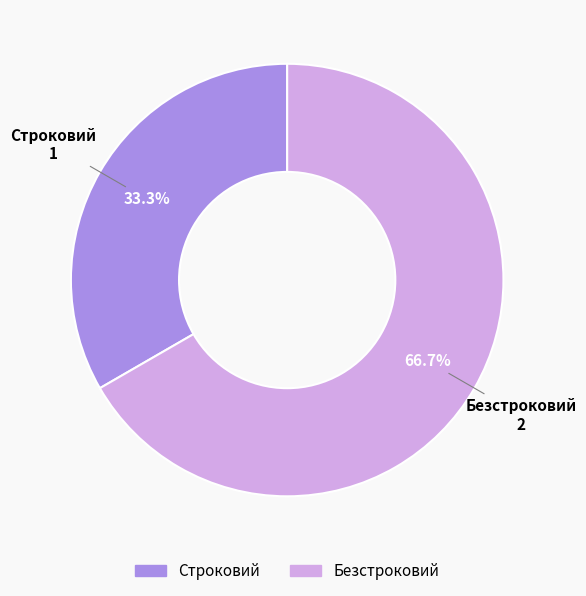

The Безстроковий slice represents 67% of the pie. True or false?

True